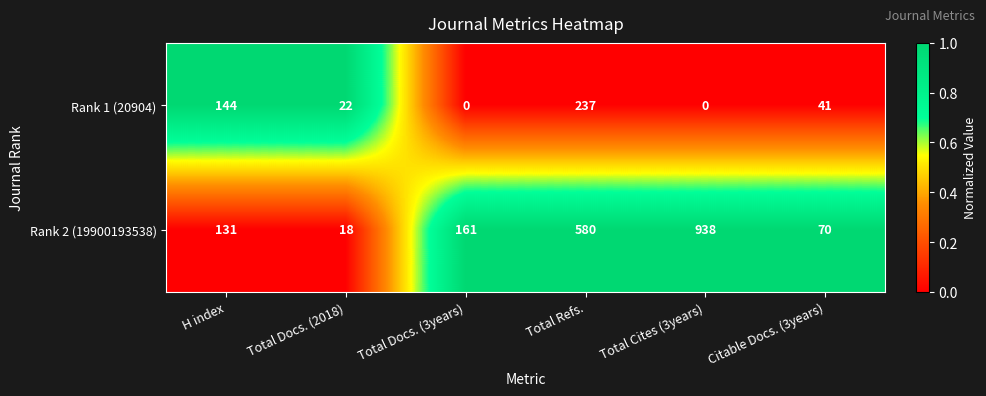

Which series changed the most between Total Docs. (2018) and Total Cites (3years)?

Rank 2 (19900193538)